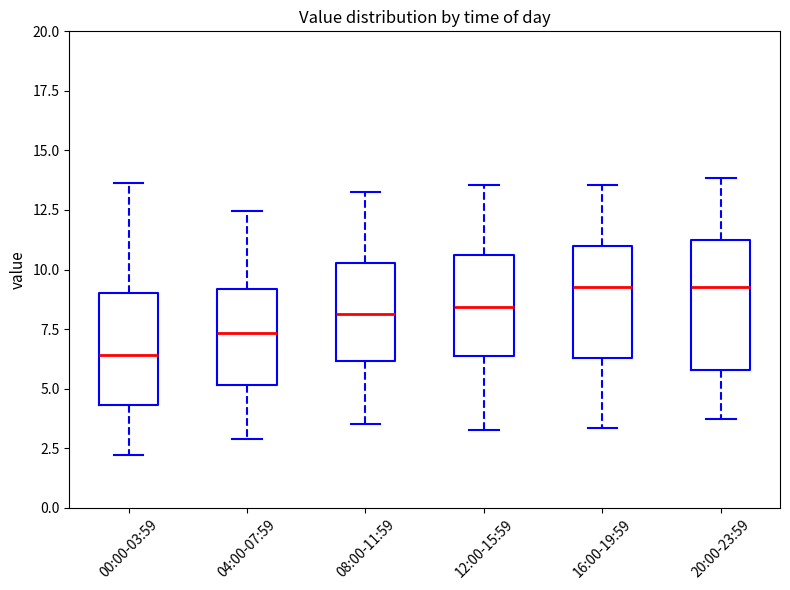

Reading left to right, transcribe this box plot: for each box, give where its median line is, the range the box spans, and where its two whiskers end, as read against the y-axis. The values are not printed on the chart, so give them approximately, as read against the axis.

00:00-03:59: median 6.5, box 4.5 to 9.0, whiskers 2.0 to 13.5
04:00-07:59: median 7.5, box 5.0 to 9.0, whiskers 3.0 to 12.5
08:00-11:59: median 8.0, box 6.0 to 10.5, whiskers 3.5 to 13.5
12:00-15:59: median 8.5, box 6.5 to 10.5, whiskers 3.5 to 13.5
16:00-19:59: median 9.5, box 6.5 to 11.0, whiskers 3.5 to 13.5
20:00-23:59: median 9.5, box 6.0 to 11.0, whiskers 3.5 to 14.0